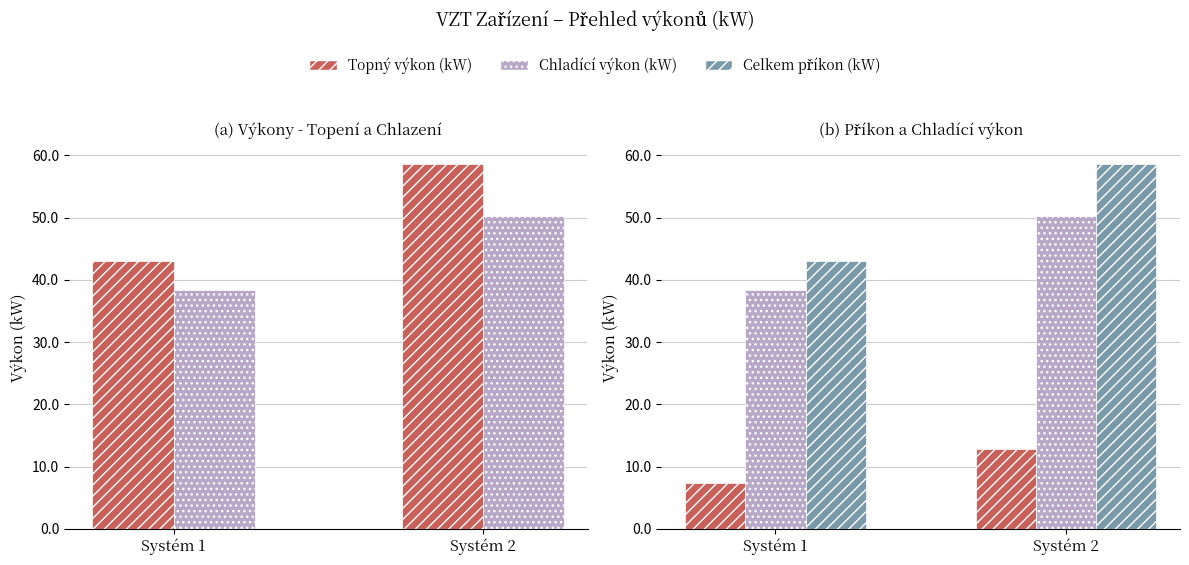

How many data points does each series have?

2